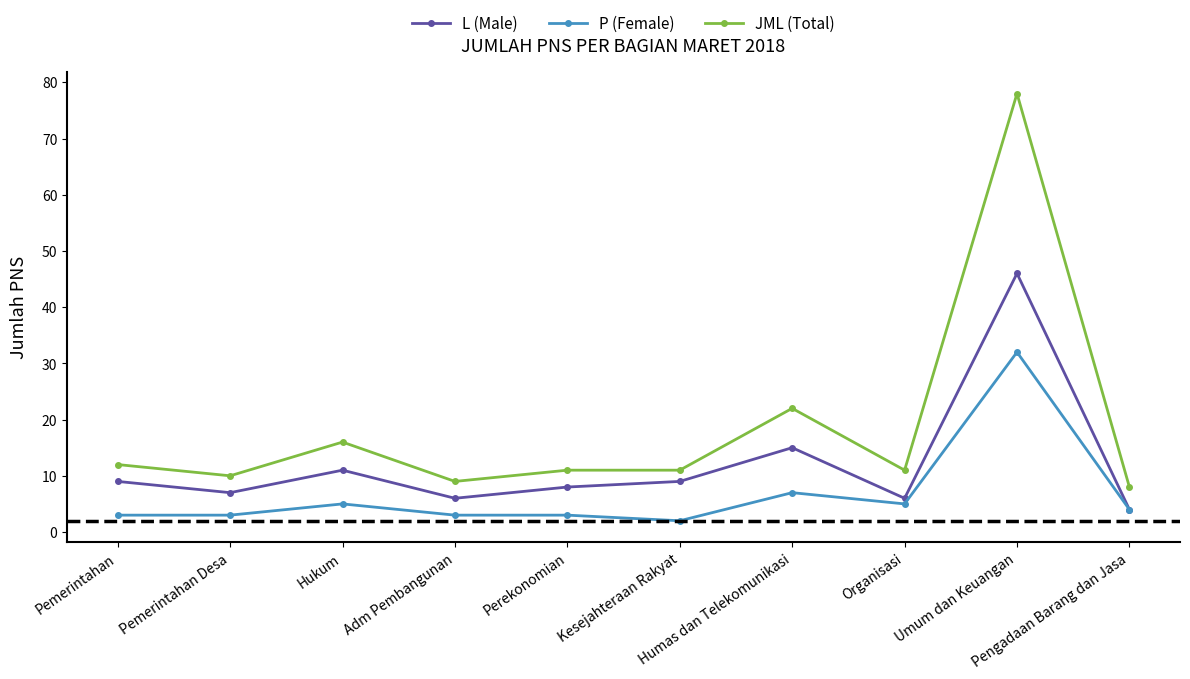

What is the label of the 6th point from the right?

Perekonomian